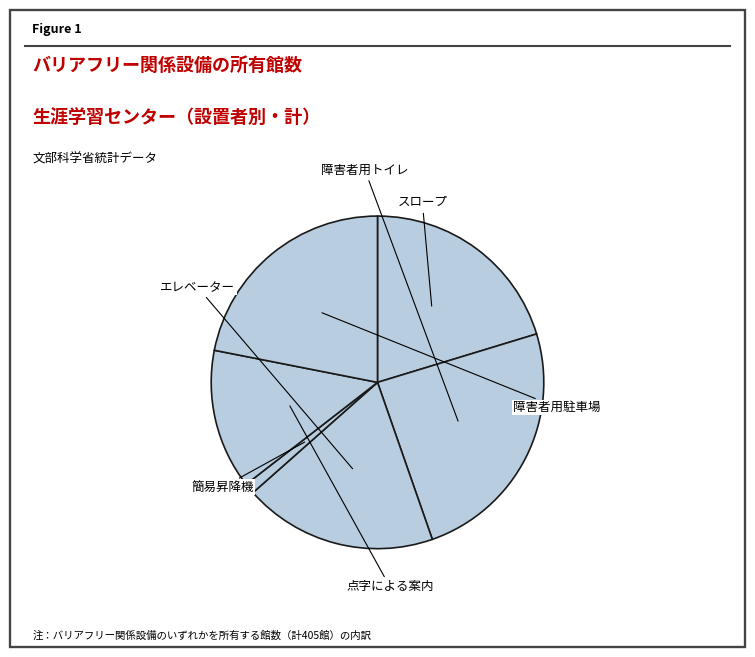

Is it true that 簡易昇降機 is 12% of the pie?

False